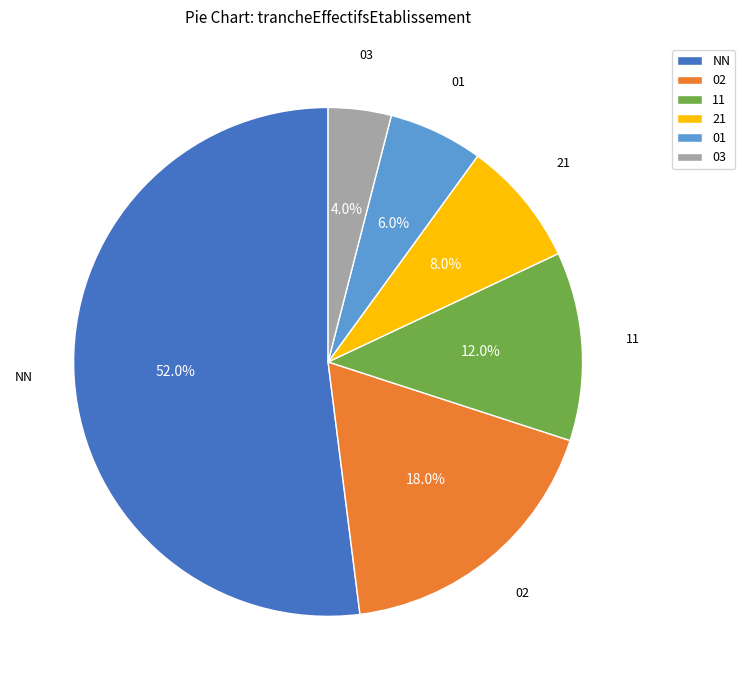

Count the number of slices in the pie.

6